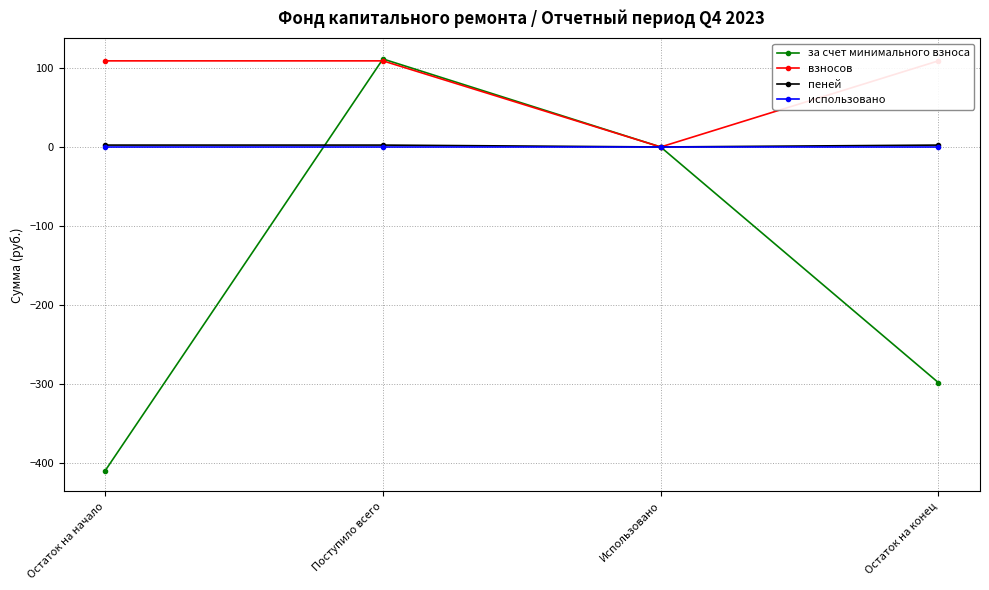

At which label is использовано closest to 0?

Остаток на начало